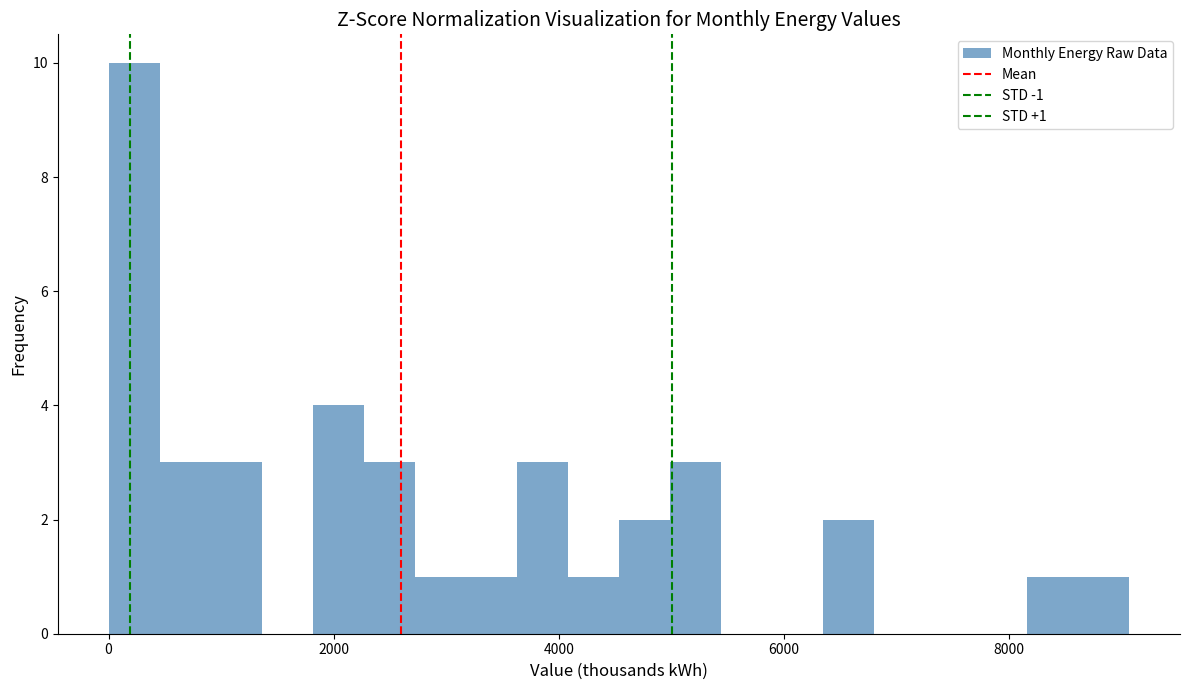

Around what value on the x-axis is the tallest bar? Give the approximate position of its centre, as read against the axis.

200